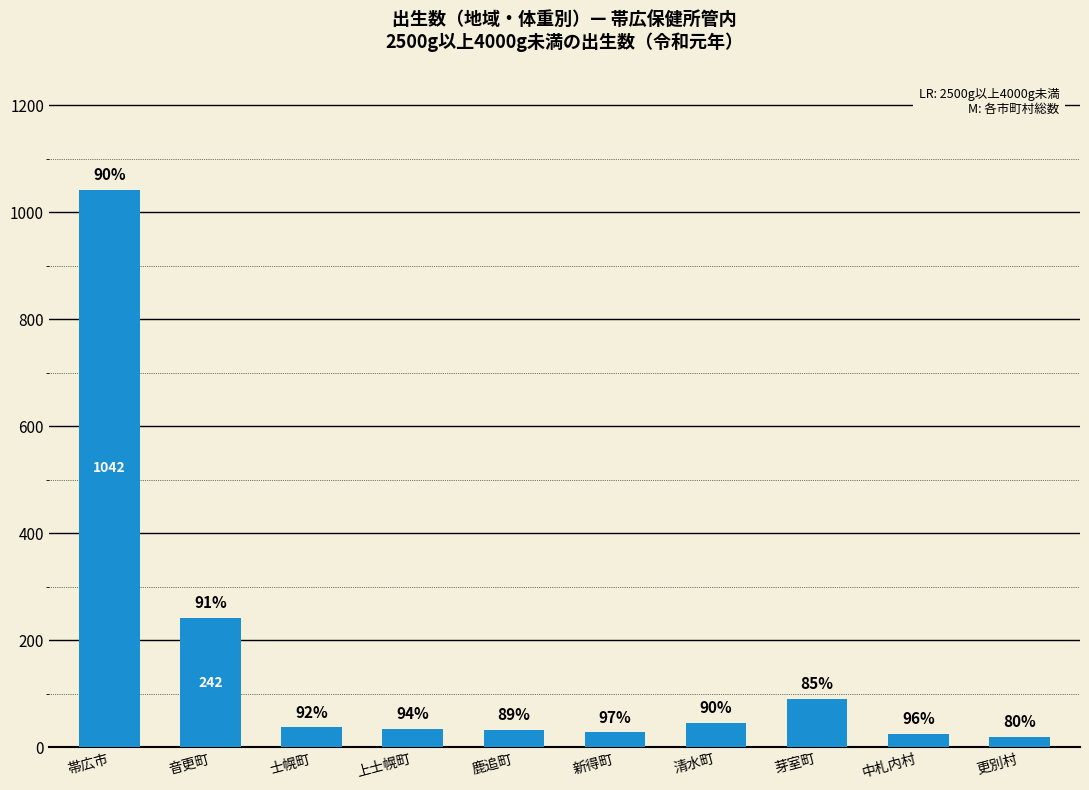

Are the bars horizontal?

No